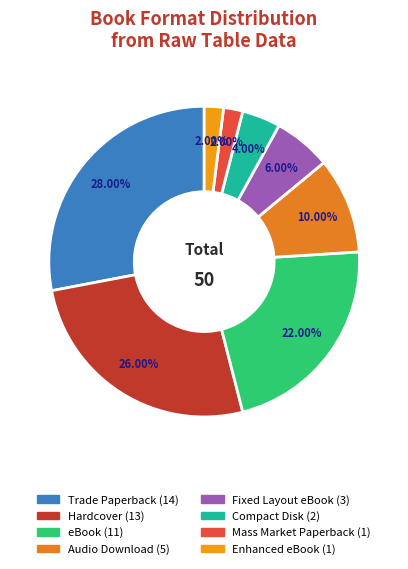

What percentage is NOT represented by Hardcover?

74.0%